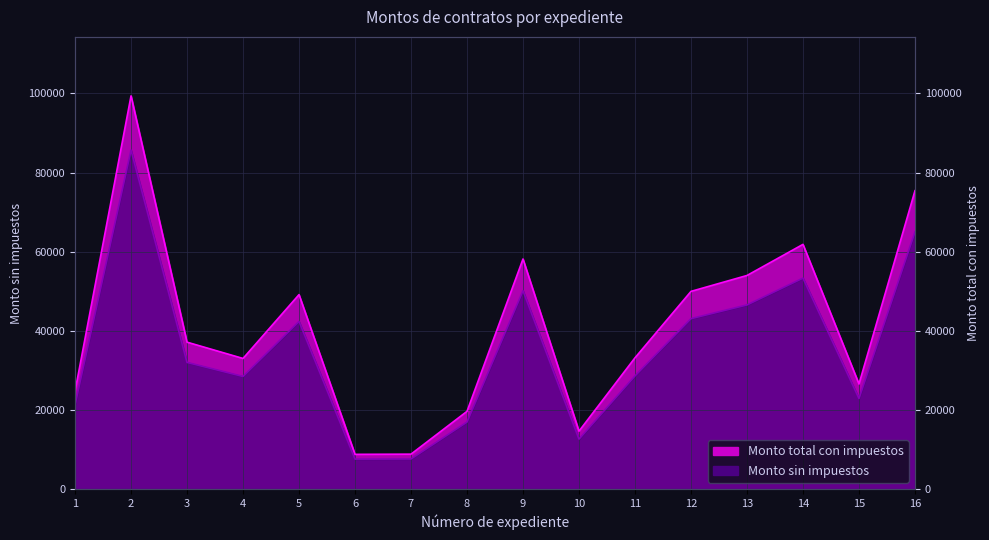

What is the difference between the second highest and second lowest values in the Monto total con impuestos series?

66596.1